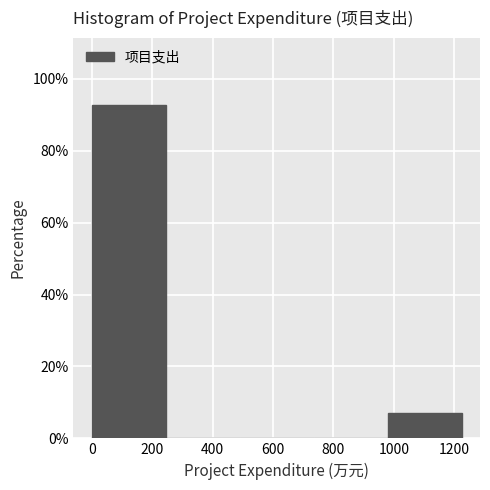

Which range on the x-axis has the tallest bar?

0 to 240